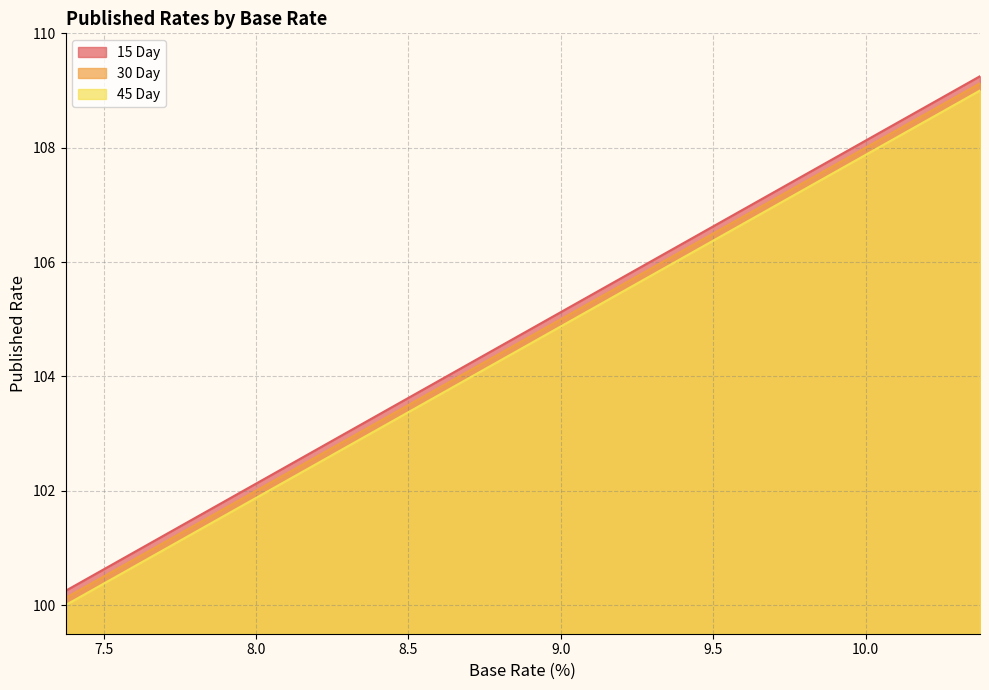

True or false: 15 Day has a value of 37.5 at 9.25.

False